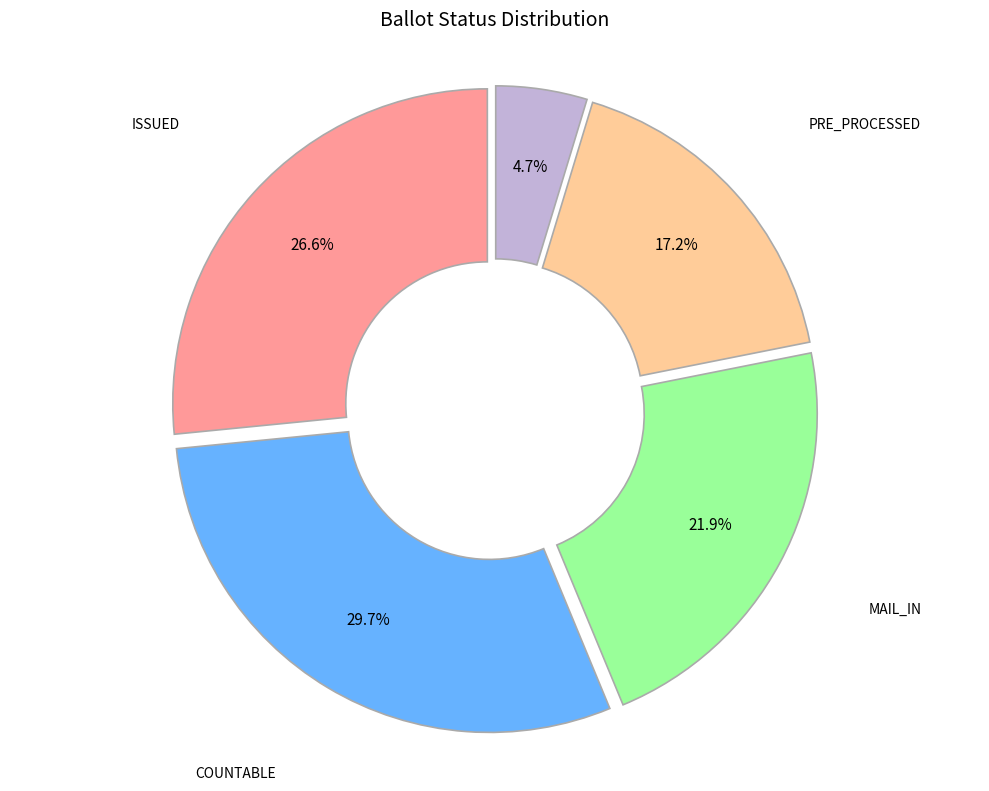

To the nearest percent, what is the difference between the largest and smallest slice percentages?

25%